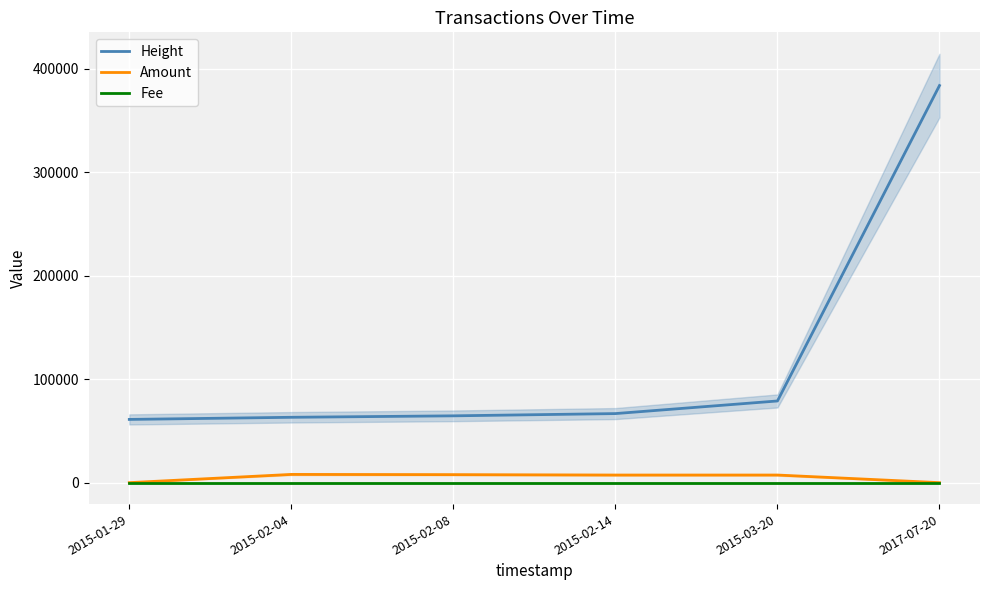

Reading left to right, transcribe all the data shown in this chart.

Height: 2015-01-29=61110	2015-02-04=63167	2015-02-08=64573	2015-02-14=66750	2015-03-20=78943	2017-07-20=383821
Amount: 2015-01-29=0	2015-02-04=7953	2015-02-08=7739	2015-02-14=7356	2015-03-20=7359	2017-07-20=0
Fee: 2015-01-29=1	2015-02-04=1	2015-02-08=1	2015-02-14=1	2015-03-20=1	2017-07-20=1